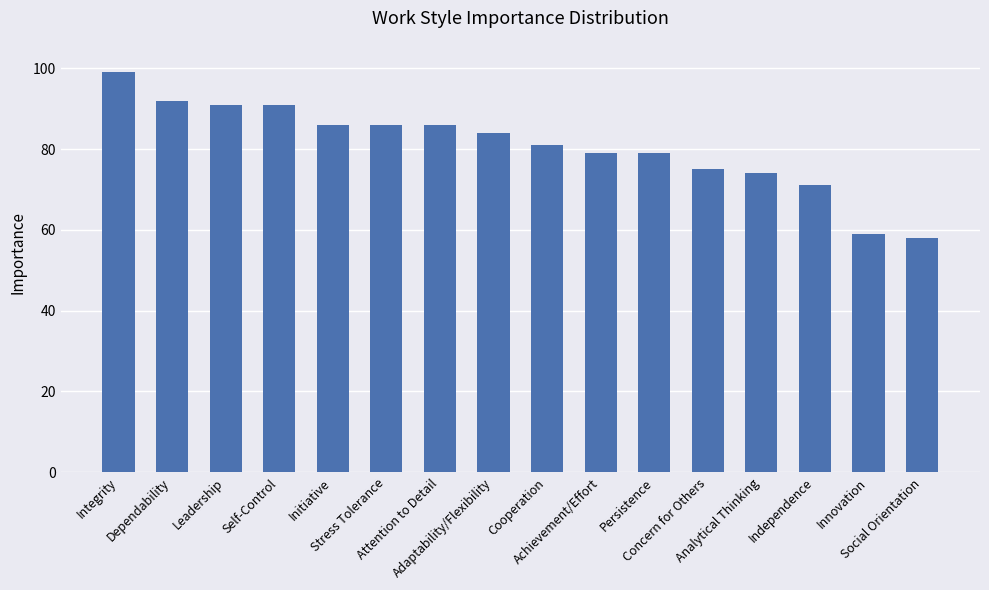

What is the value of the 11th bar from the left?

79